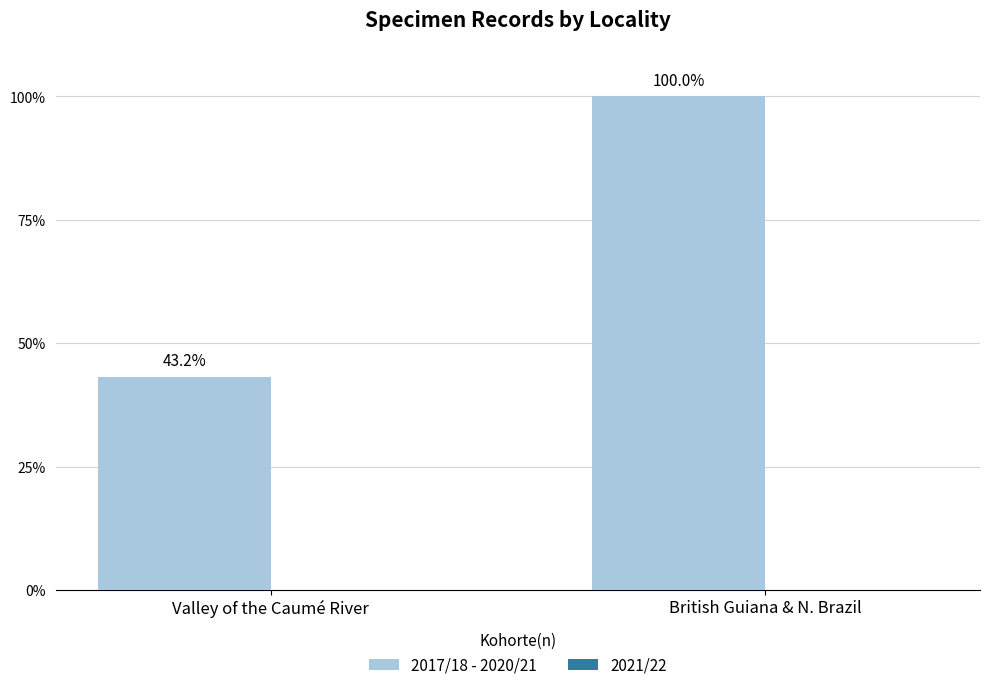

How many categories are shown in the chart?

2